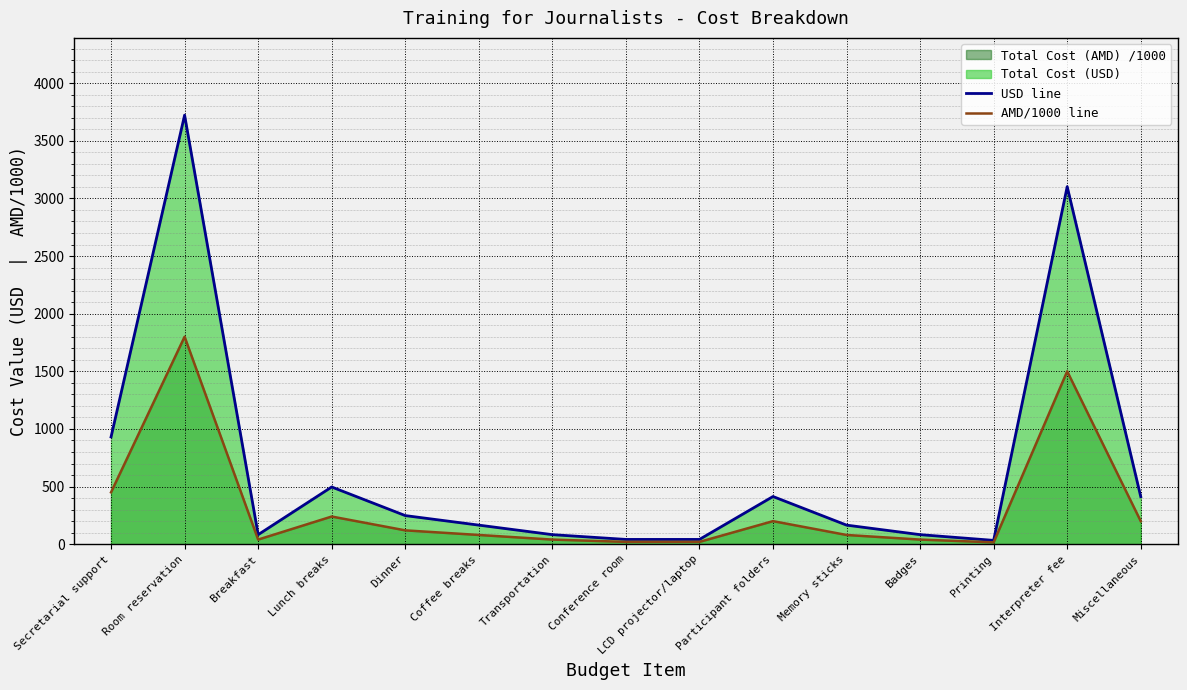

Rank the series by their maximum value, from lowest to highest.

AMD/1000 line, USD line